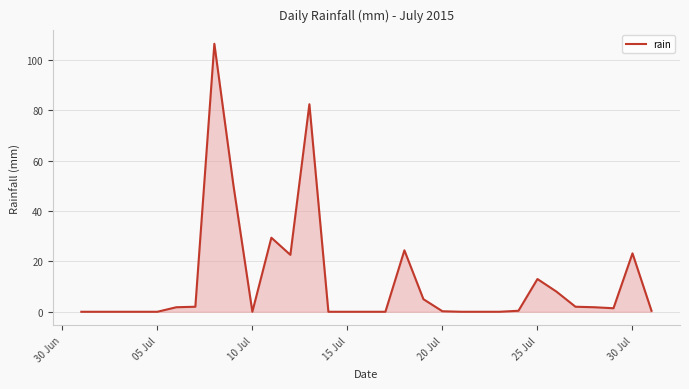

What is the greatest value displayed?

106.4